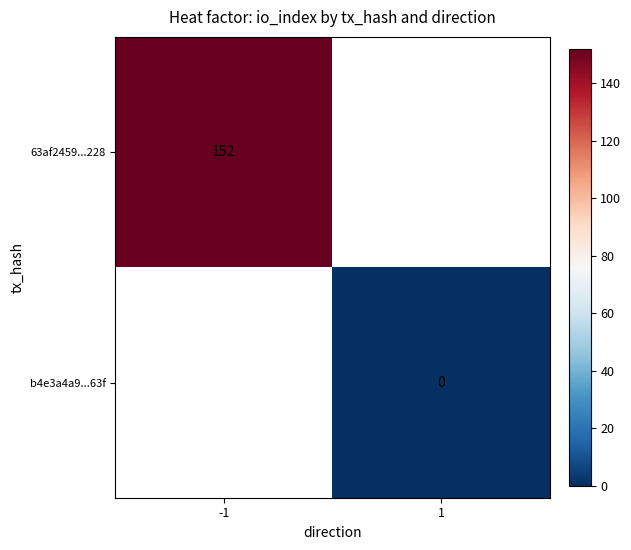

Is it true that 63af2459...228 equals 152 at -1?

True